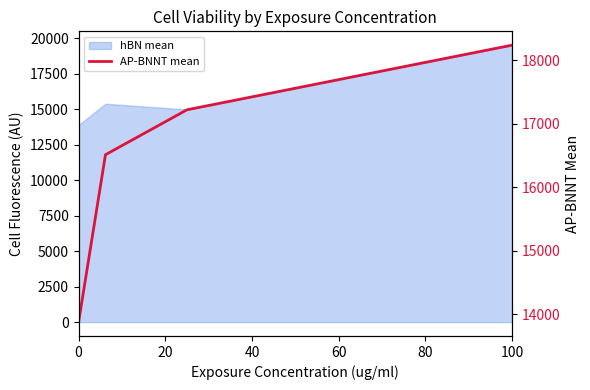

What is the difference between the second highest and minimum values?

3340.0